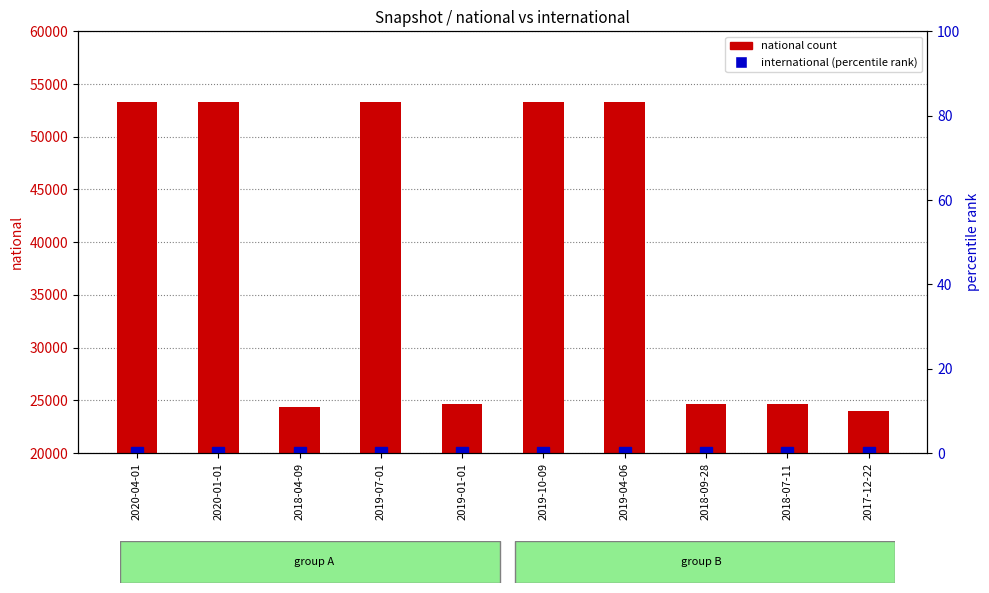

Reading left to right, what are all the values shown in this chart?

national: 2020-04-01=53341	2020-01-01=53341	2018-04-09=24382	2019-07-01=53341	2019-01-01=24669	2019-10-09=53341	2019-04-06=53341	2018-09-28=24669	2018-07-11=24655	2017-12-22=24025
international (percentile rank): 2020-04-01=0	2020-01-01=0	2018-04-09=0	2019-07-01=0	2019-01-01=0	2019-10-09=0	2019-04-06=0	2018-09-28=0	2018-07-11=0	2017-12-22=0